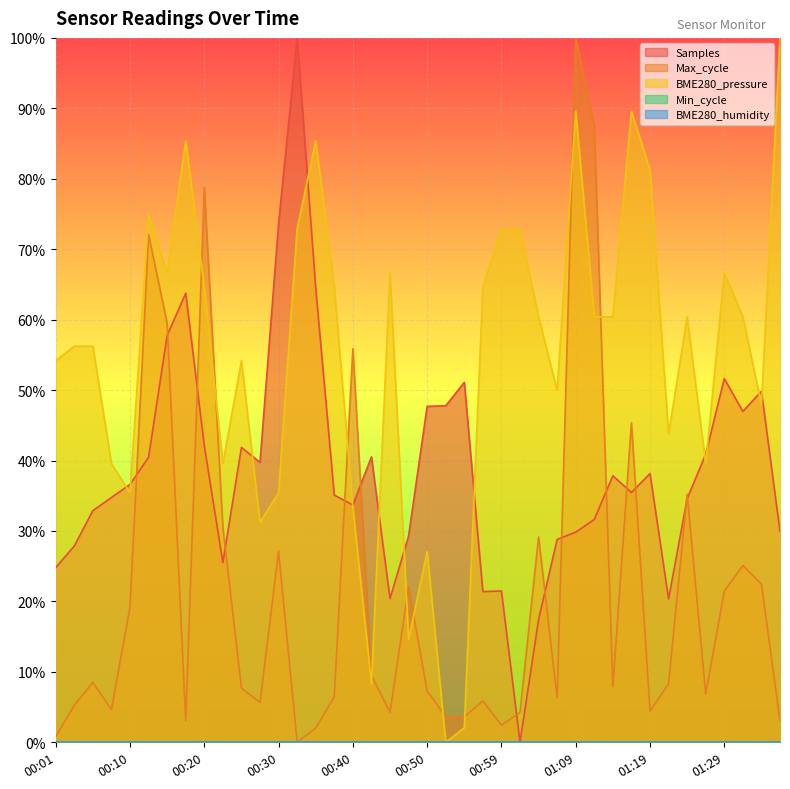

How many categories are shown in the chart?

40